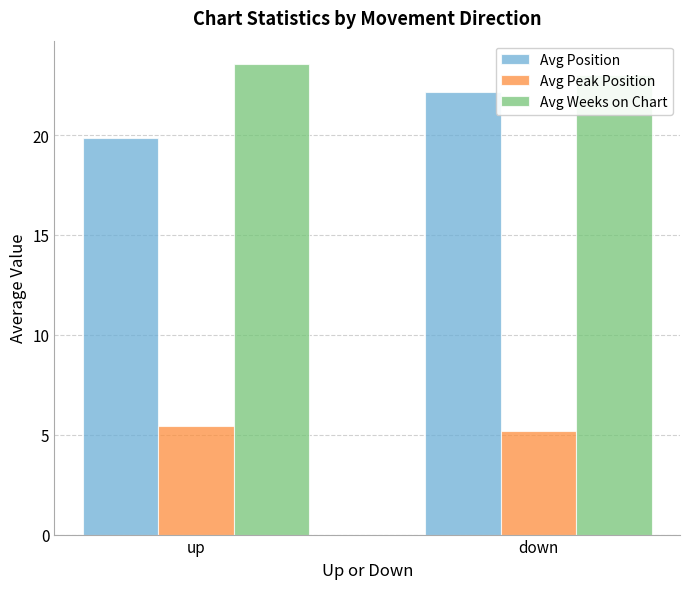

Rank the series by their maximum value, from highest to lowest.

Avg Weeks on Chart, Avg Position, Avg Peak Position